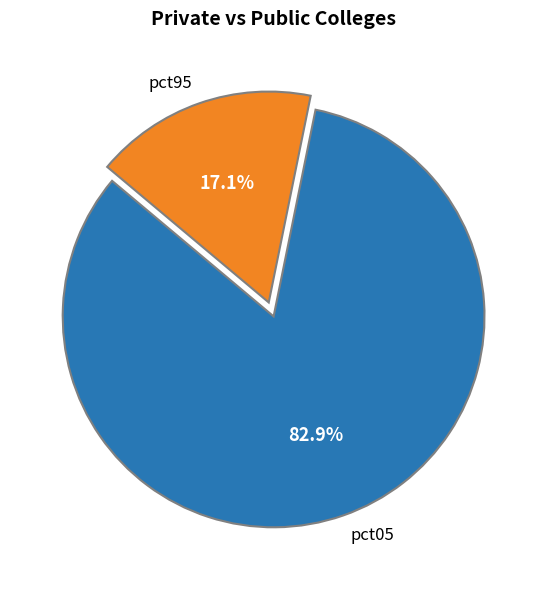

Does any single category account for the majority?

Yes